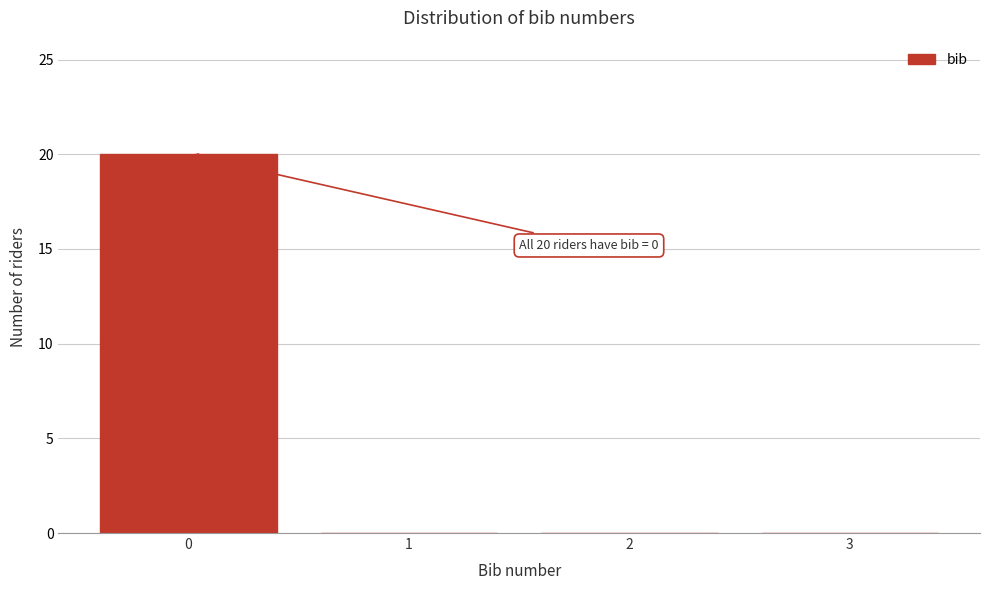

Reading left to right, extract all data points from this chart.

0=20	1=0	2=0	3=0